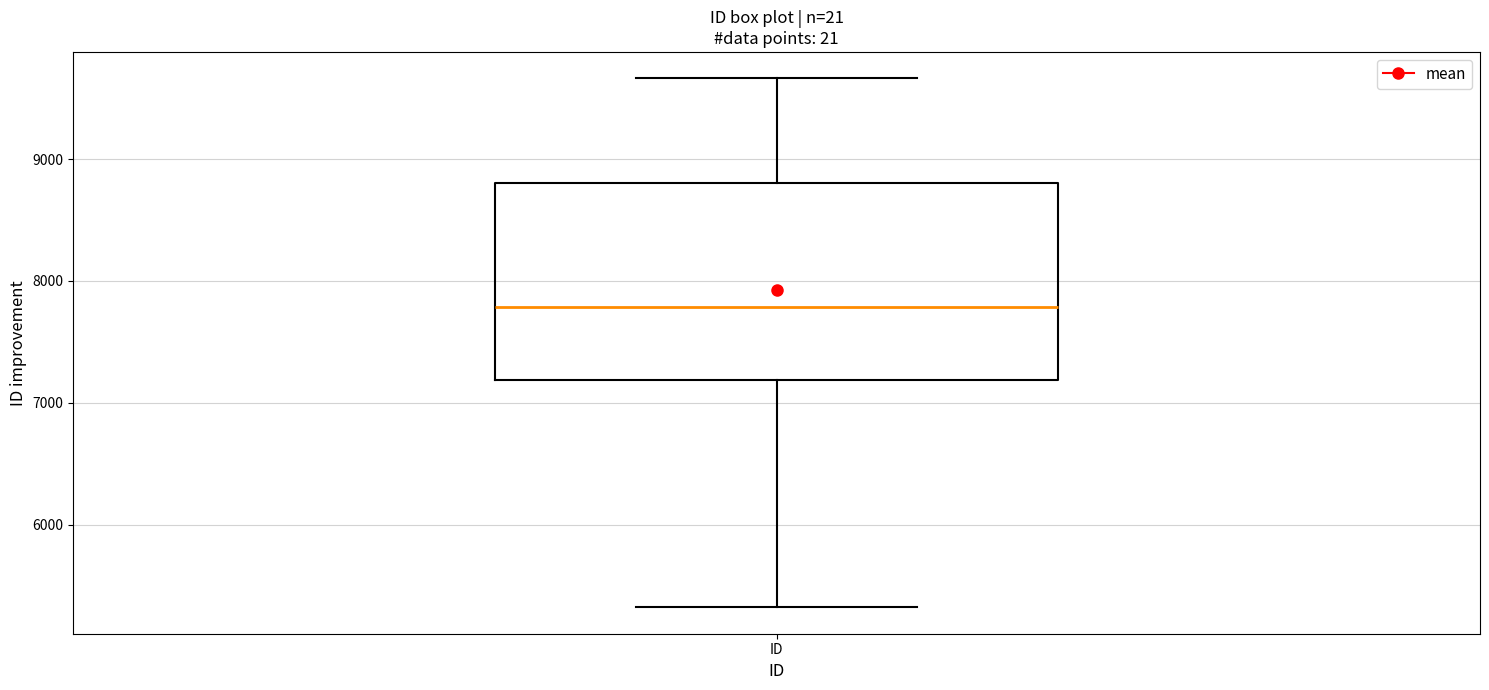

Transcribe this box plot: give where the median line is, the range the box spans, and where the two whiskers end, as read against the y-axis. The values are not printed on the chart, so give them approximately, as read against the axis.

median 7800, box 7200 to 8800, whiskers 5300 to 9700